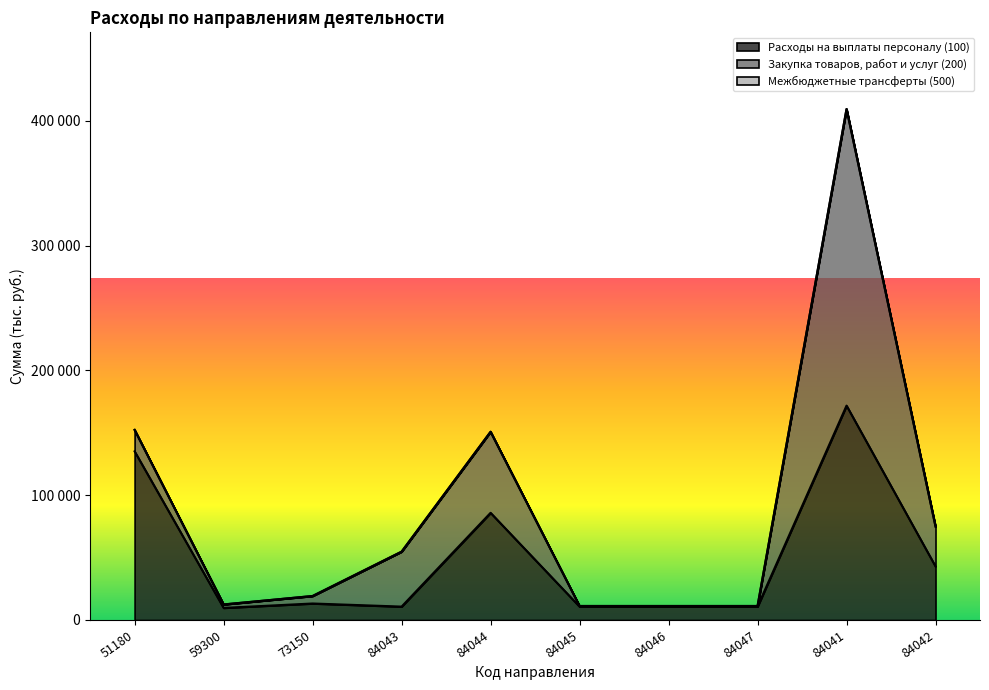

At which label does Расходы на выплаты персоналу (100) first exceed 13222?

51180